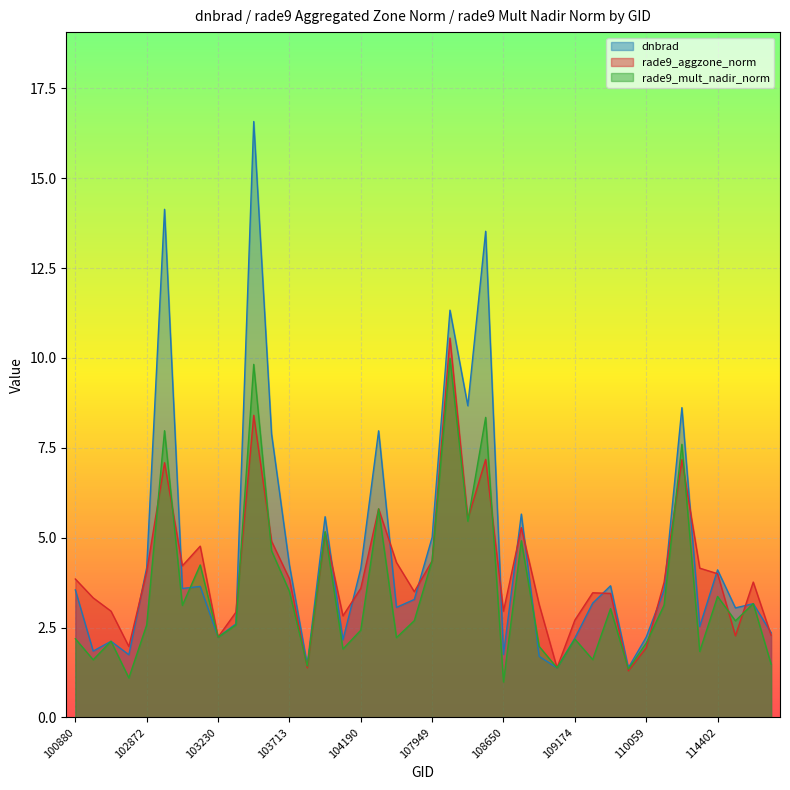

At which label does rade9_aggzone_norm reach its peak?

108121